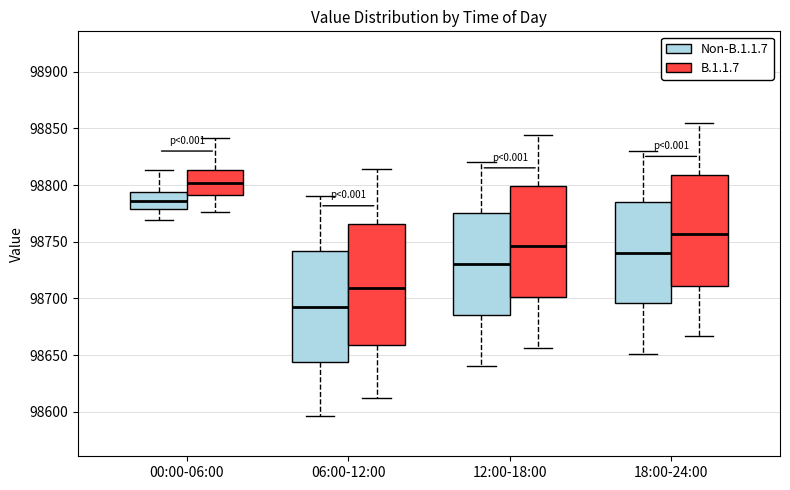

Comparing the boxes themselves (not the whiskers), which one is the tallest?

06:00-12:00 (B.1.1.7)